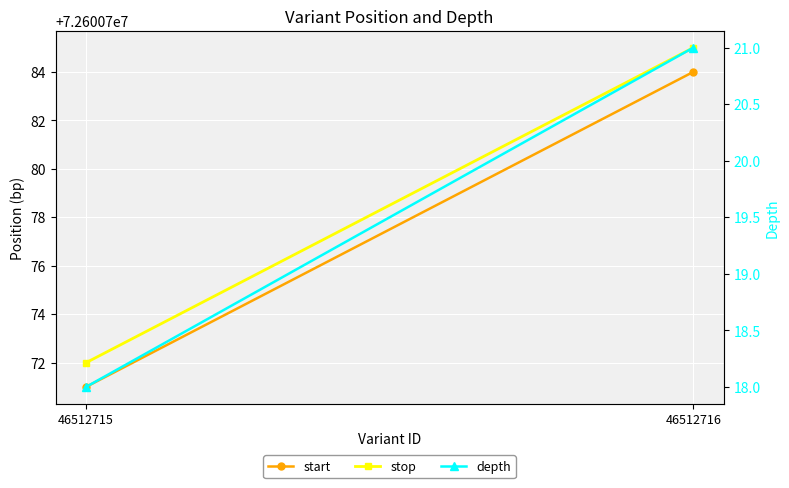

At how many categories does at least one series exceed 25377916?

2